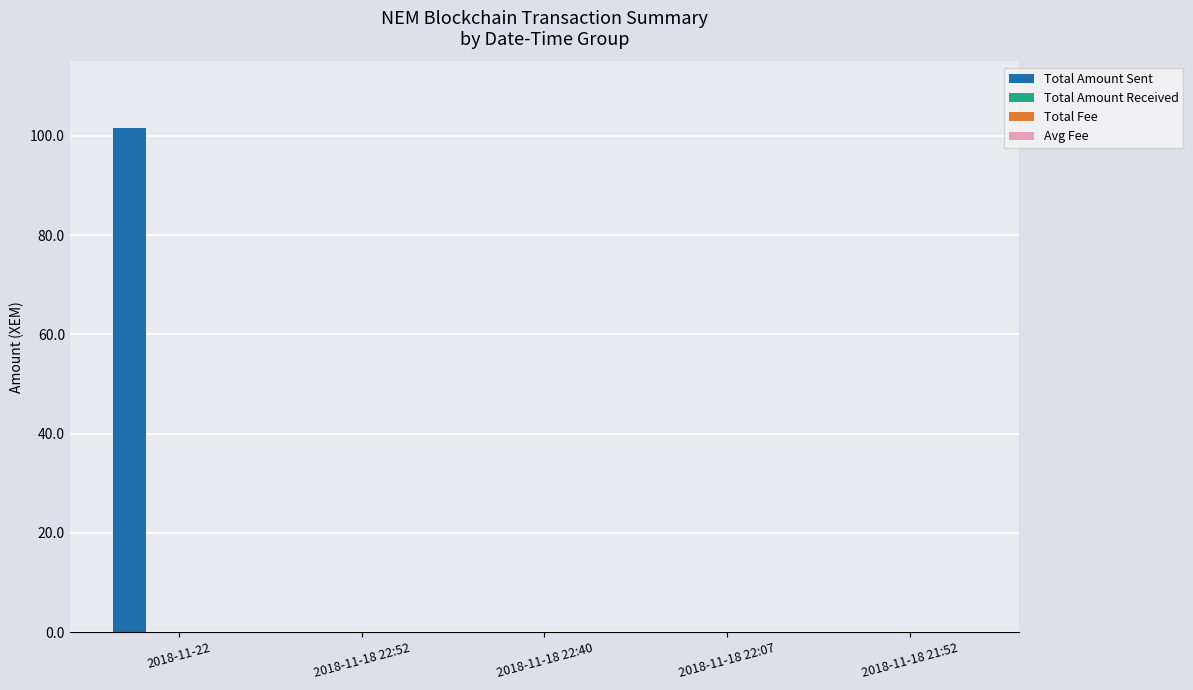

How many distinct data groups are displayed?

4